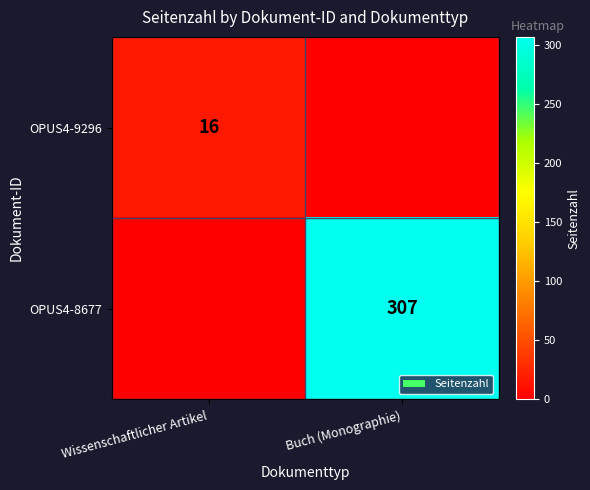

The OPUS4-8677 series shows 307 at Buch (Monographie). True or false?

True